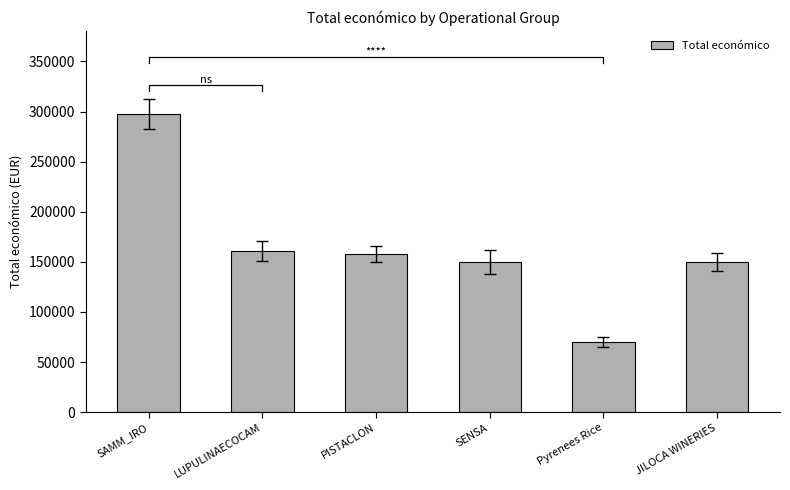

What is the change in value from SAMM_IRO to PISTACLON?

-140014